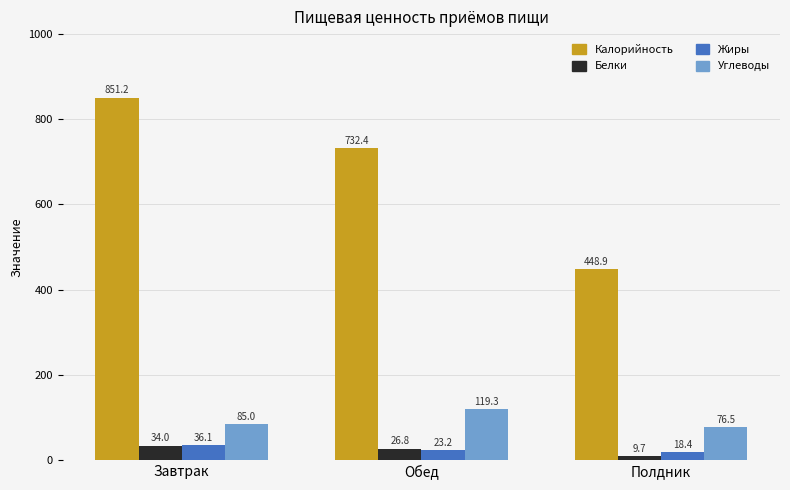

Reading left to right, transcribe all the data shown in this chart.

Калорийность: Завтрак=851.2	Обед=732.4	Полдник=448.9
Белки: Завтрак=34.0	Обед=26.8	Полдник=9.7
Жиры: Завтрак=36.1	Обед=23.2	Полдник=18.4
Углеводы: Завтрак=85.0	Обед=119.3	Полдник=76.5